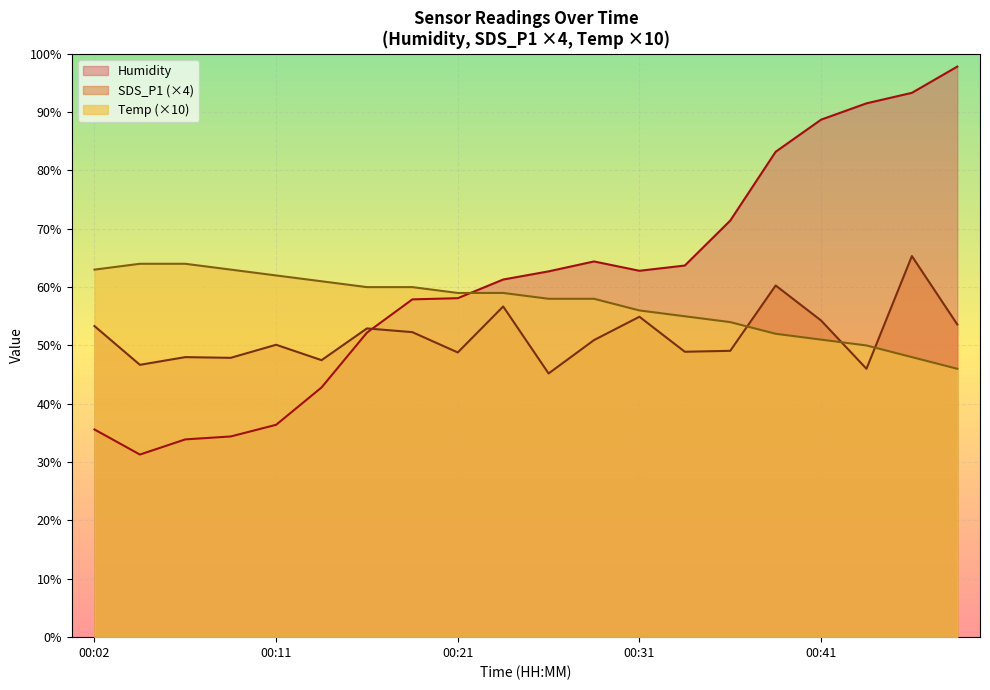

Which category has the highest value in the Humidity series?

00:51